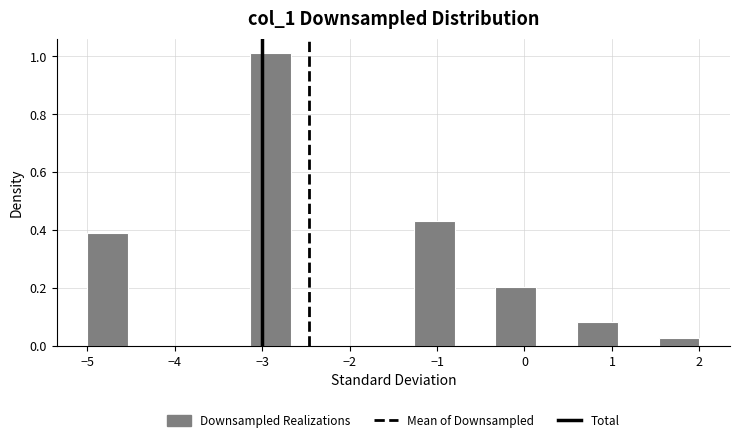

Reading left to right, transcribe this chart: for each bar, give the range it covers on the x-axis and its height. Neither the bar edges nor the heights are printed on the chart, so give them approximately, as read against the axes.

-5.0 to -4.5: 0.40
-4.5 to -4.1: 0
-4.1 to -3.6: 0
-3.6 to -3.1: 0
-3.1 to -2.7: 1.02
-2.7 to -2.2: 0
-2.2 to -1.7: 0
-1.7 to -1.3: 0
-1.3 to -0.8: 0.44
-0.8 to -0.3: 0
-0.3 to 0.1: 0.20
0.1 to 0.6: 0
0.6 to 1.1: 0.08
1.1 to 1.5: 0
1.5 to 2.0: 0.02